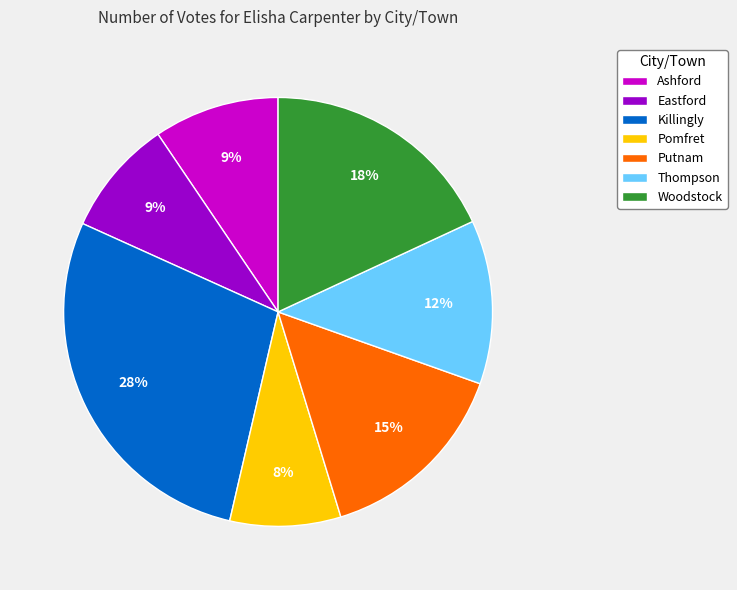

What percentage is the Killingly slice, to the nearest percent?

28%